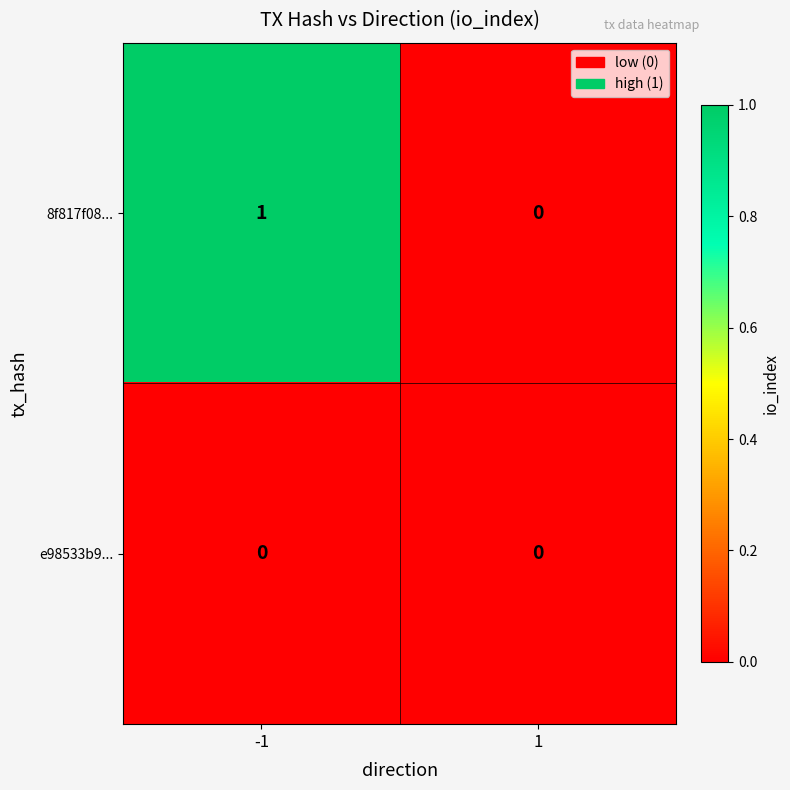

Reading left to right, transcribe all the data shown in this chart.

8f817f08...: 1	0
e98533b9...: 0	0